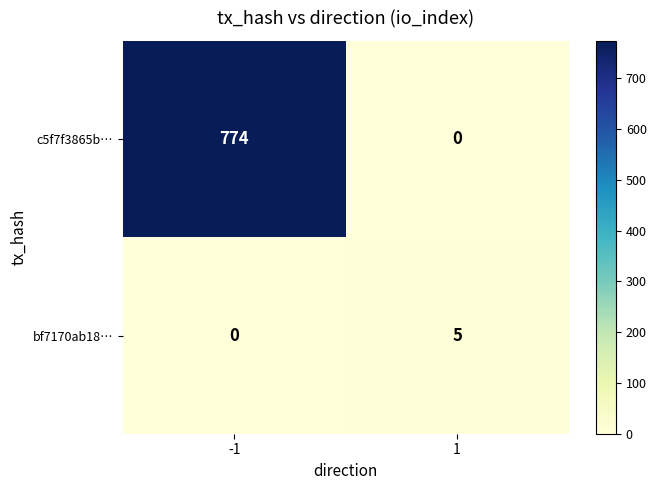

Is it true that c5f7f3865b… equals 507 at -1?

False